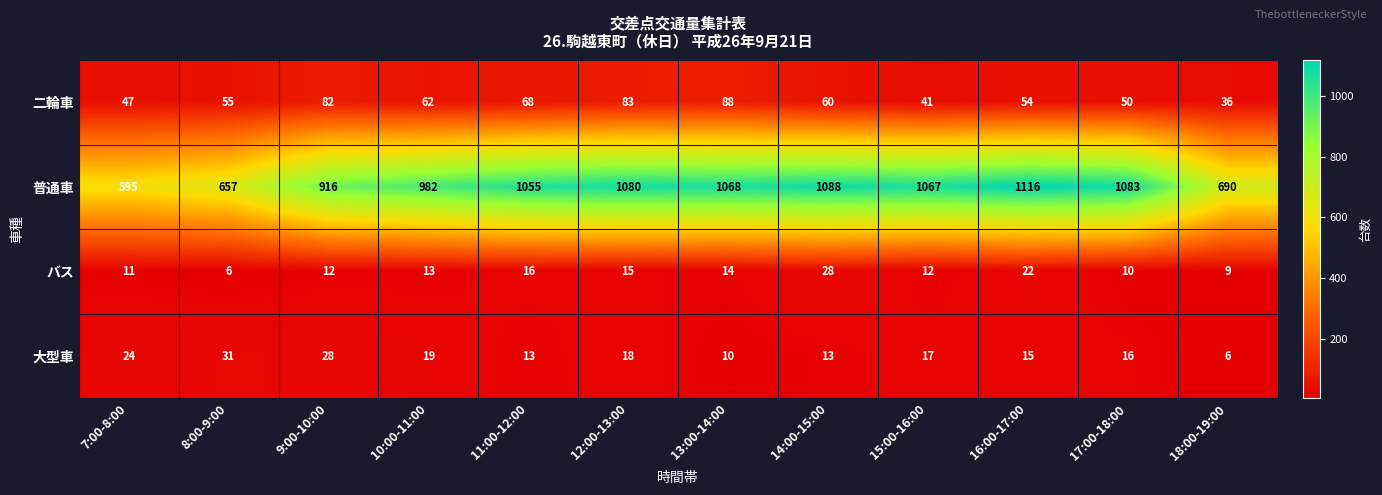

At 9:00-10:00, list the series in order from smallest to largest.

バス, 大型車, 二輪車, 普通車